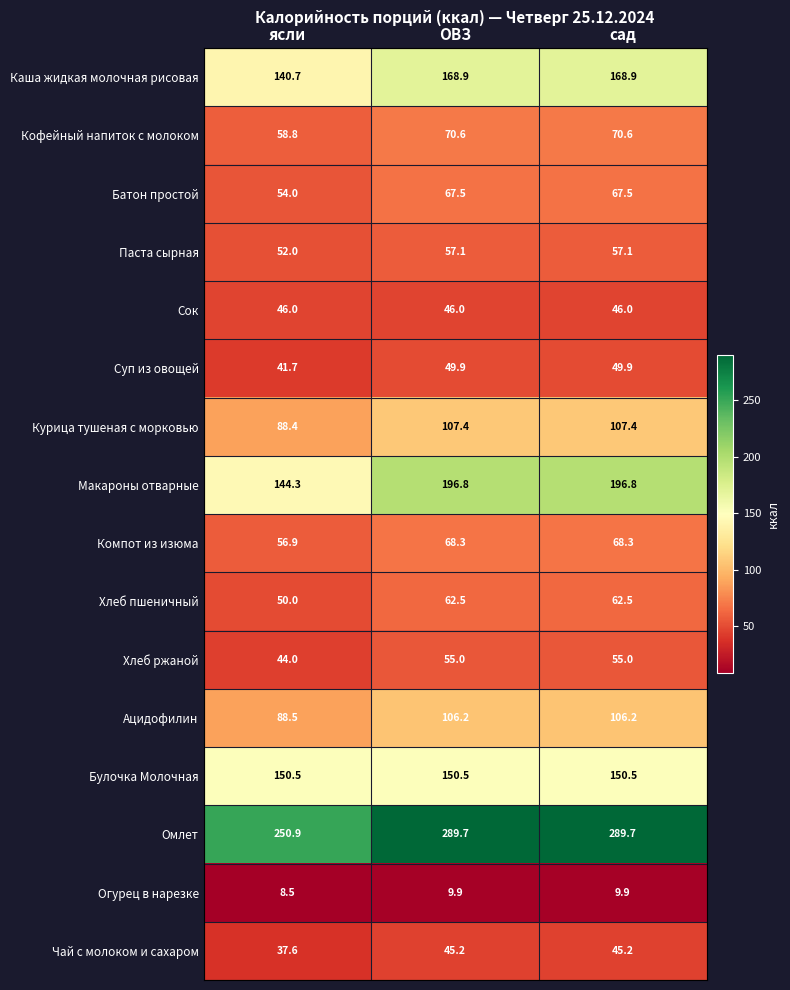

What is the difference between the highest and lowest values at сад?

279.8